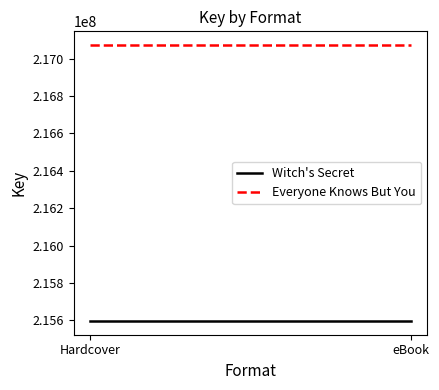

What are all the series names shown in the legend?

Witch's Secret, Everyone Knows But You